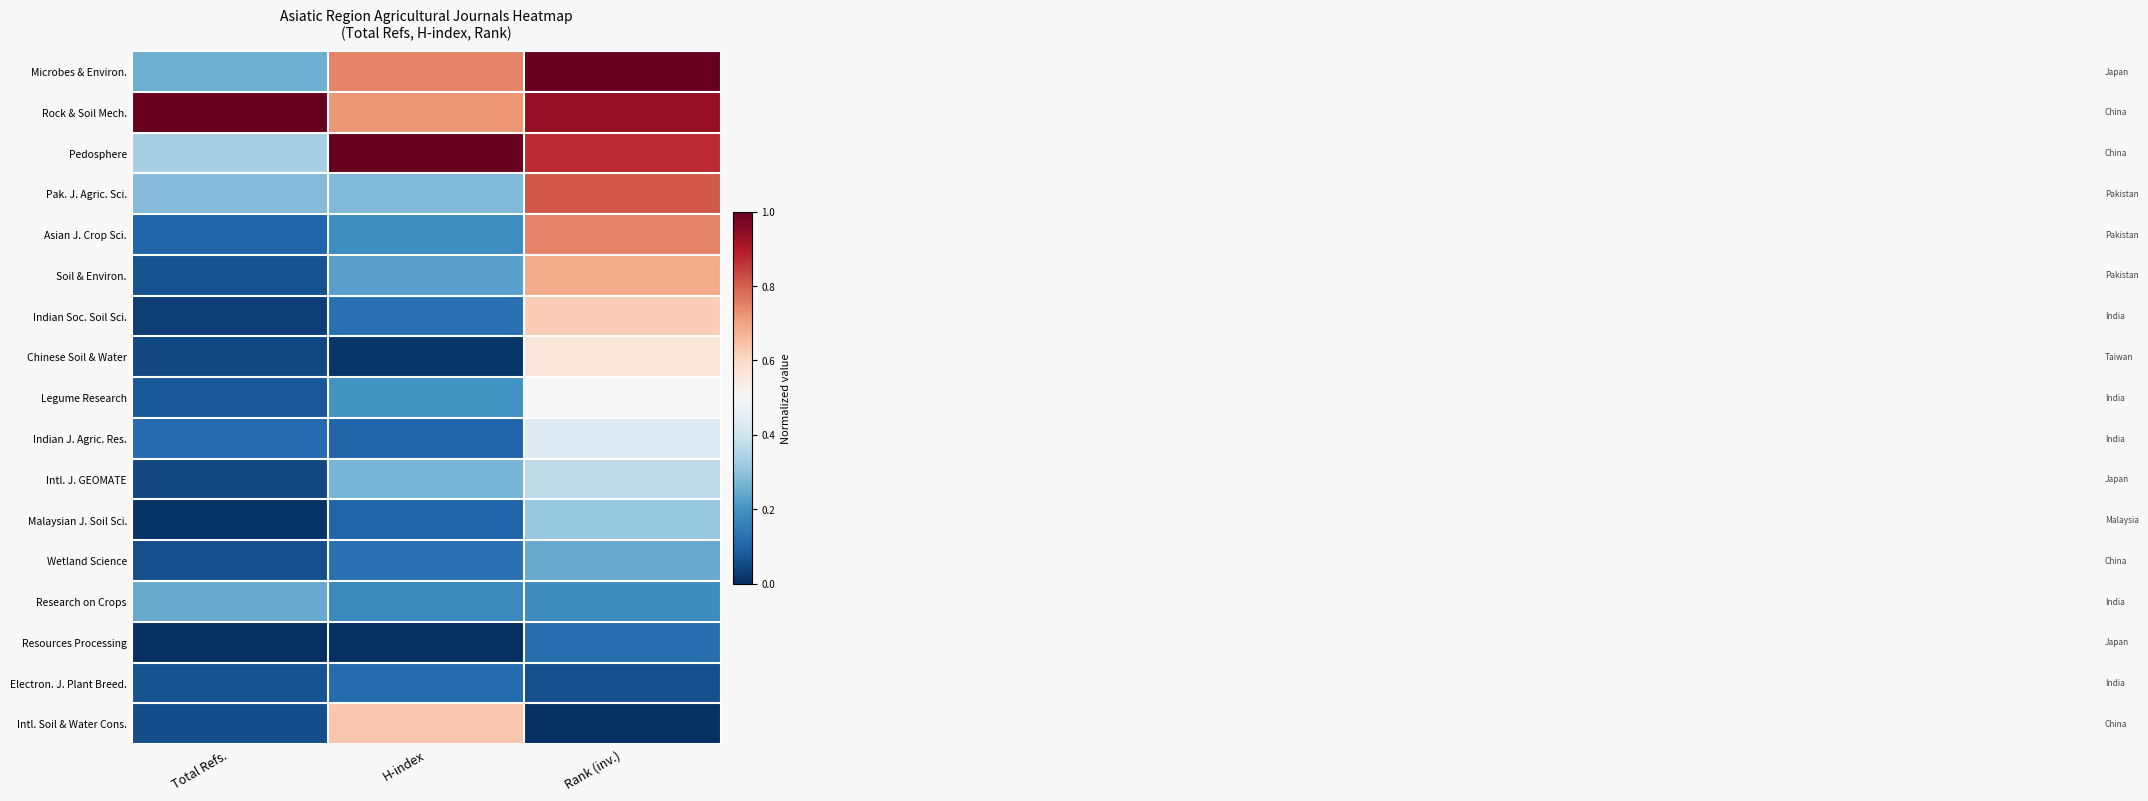

Reading left to right, what are all the values shown in this chart?

Microbes & Environ.: Total Refs.=0.3	H-index=0.7	Rank (inv.)=1.0
Rock & Soil Mech.: Total Refs.=1.0	H-index=0.7	Rank (inv.)=0.9
Pedosphere: Total Refs.=0.3	H-index=1.0	Rank (inv.)=0.9
Pak. J. Agric. Sci.: Total Refs.=0.3	H-index=0.3	Rank (inv.)=0.8
Asian J. Crop Sci.: Total Refs.=0.1	H-index=0.2	Rank (inv.)=0.7
Soil & Environ.: Total Refs.=0.1	H-index=0.2	Rank (inv.)=0.7
Indian Soc. Soil Sci.: Total Refs.=0.0	H-index=0.1	Rank (inv.)=0.6
Chinese Soil & Water: Total Refs.=0.0	H-index=0.0	Rank (inv.)=0.6
Legume Research: Total Refs.=0.1	H-index=0.2	Rank (inv.)=0.5
Indian J. Agric. Res.: Total Refs.=0.1	H-index=0.1	Rank (inv.)=0.4
Intl. J. GEOMATE: Total Refs.=0.0	H-index=0.3	Rank (inv.)=0.4
Malaysian J. Soil Sci.: Total Refs.=0.0	H-index=0.1	Rank (inv.)=0.3
Wetland Science: Total Refs.=0.1	H-index=0.1	Rank (inv.)=0.2
Research on Crops: Total Refs.=0.2	H-index=0.2	Rank (inv.)=0.2
Resources Processing: Total Refs.=0.0	H-index=0.0	Rank (inv.)=0.1
Electron. J. Plant Breed.: Total Refs.=0.1	H-index=0.1	Rank (inv.)=0.1
Intl. Soil & Water Cons.: Total Refs.=0.1	H-index=0.6	Rank (inv.)=0.0